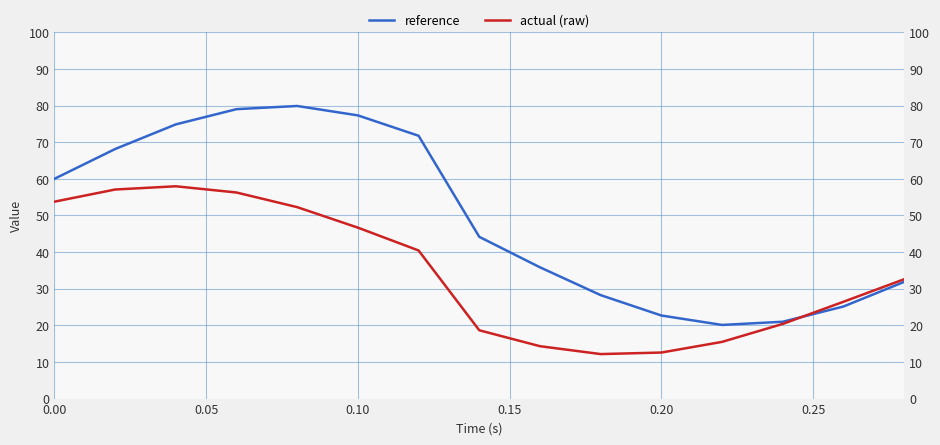

Reading right to left, extract all data points from this chart.

reference: 31.9	25.1	21.0	20.1	22.7	28.2	35.8	44.2	71.8	77.3	79.9	79.0	74.9	68.1	60.0
actual (raw): 32.6	26.4	20.4	15.5	12.6	12.2	14.3	18.6	40.4	46.7	52.3	56.3	58.0	57.1	53.8